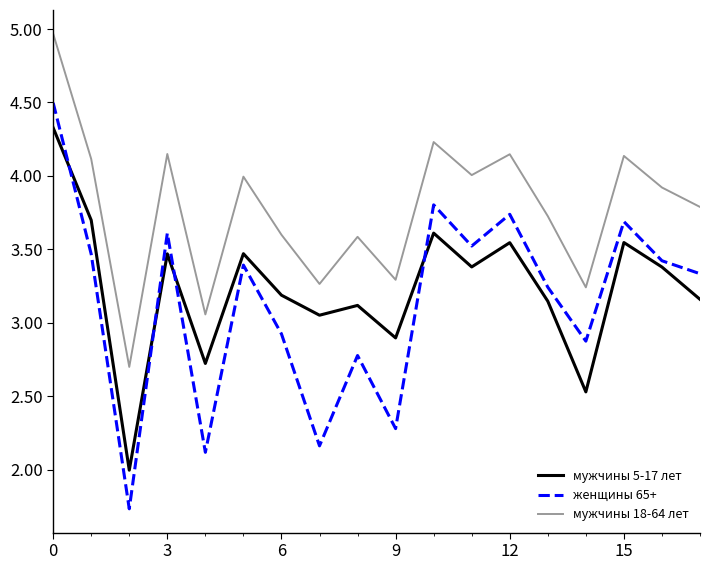

How many lines are shown in the chart?

3